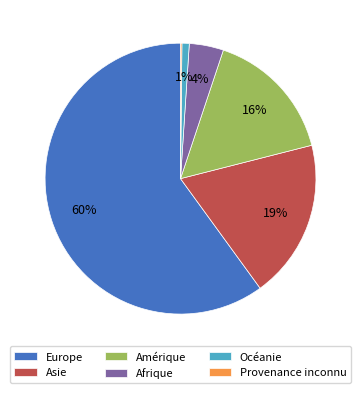

Between Asie and Océanie, which is larger?

Asie